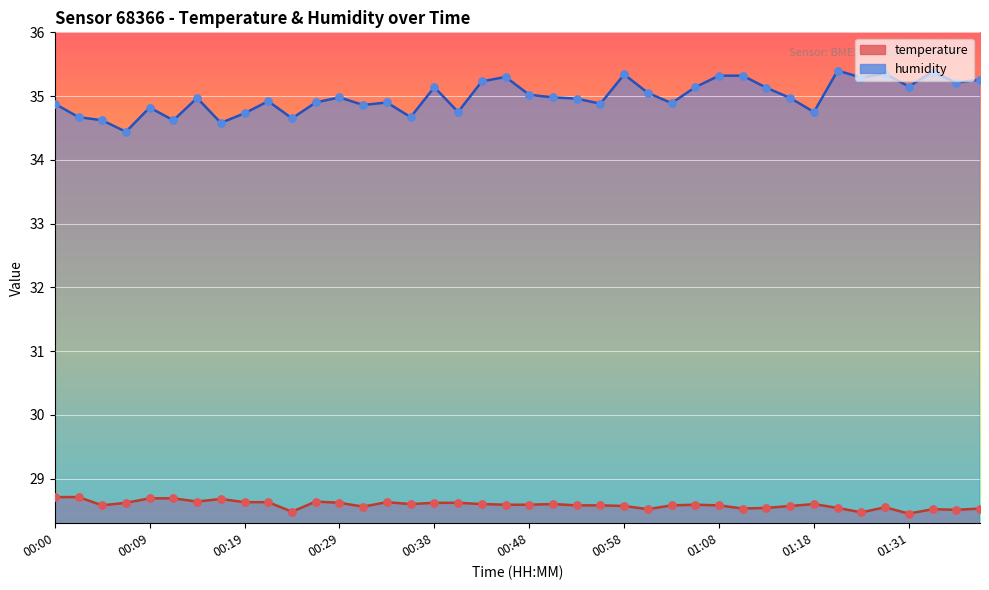

Which series reaches the maximum Y coordinate?

humidity